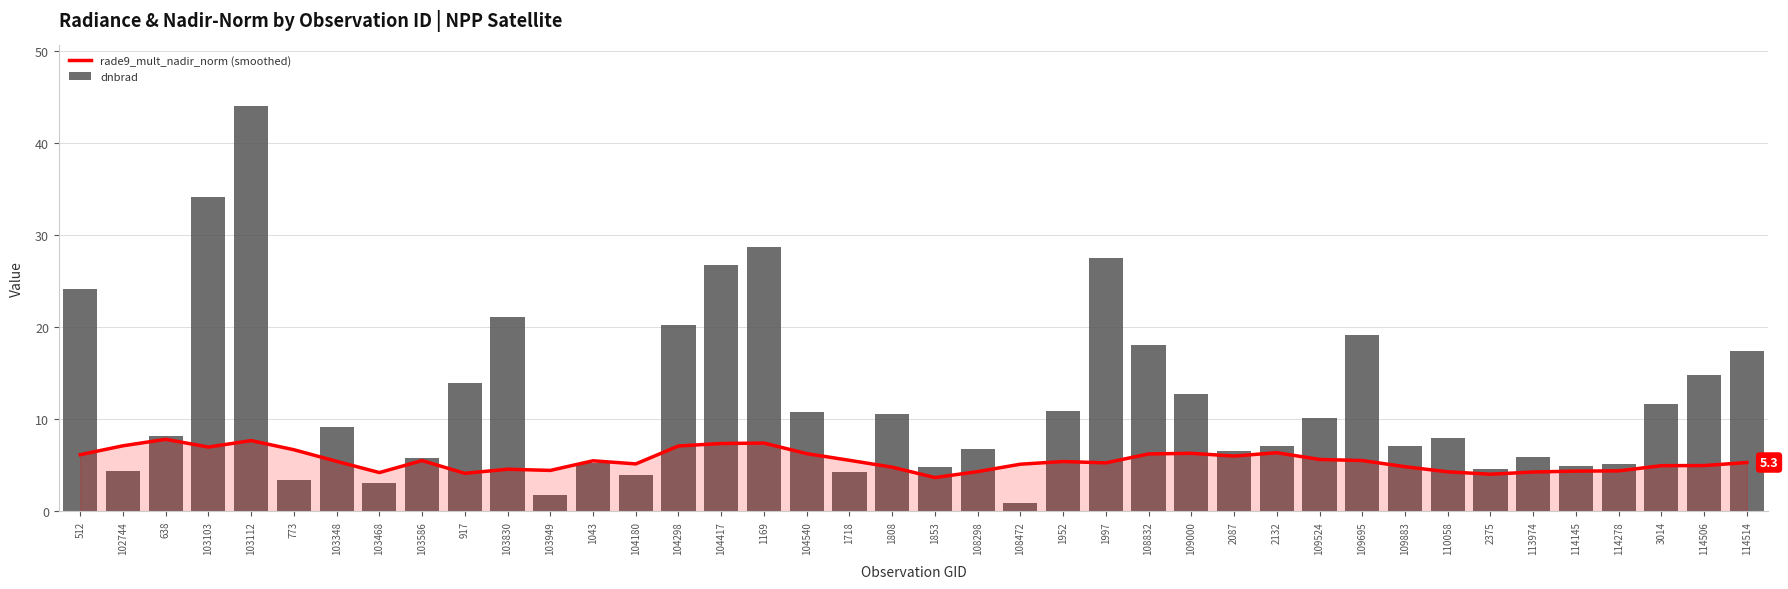

At which label does dnbrad first exceed 9?

512